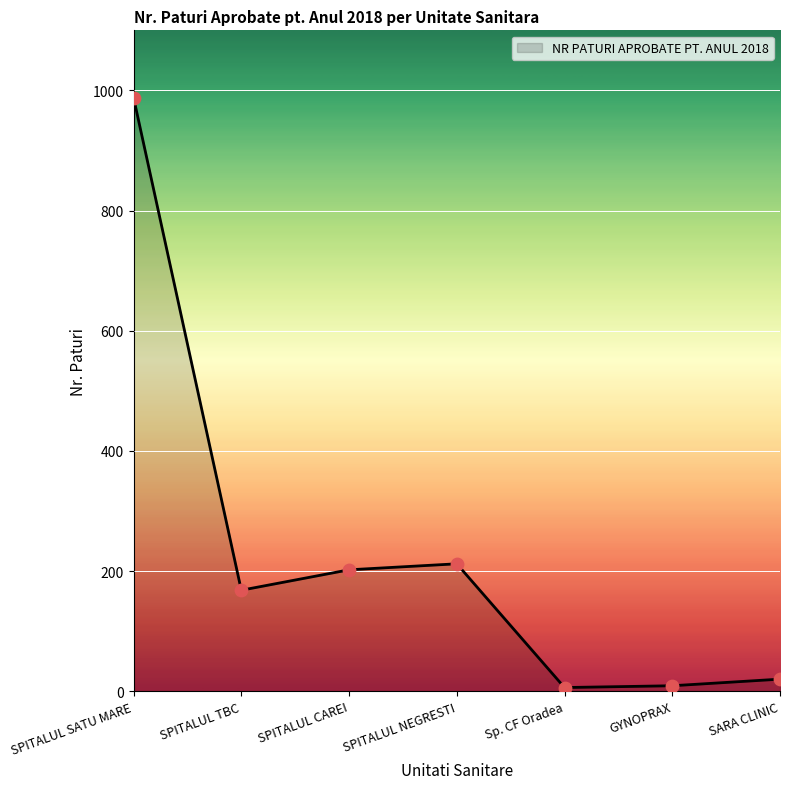

Which has a higher value, SPITALUL TBC or SPITALUL CAREI?

SPITALUL CAREI